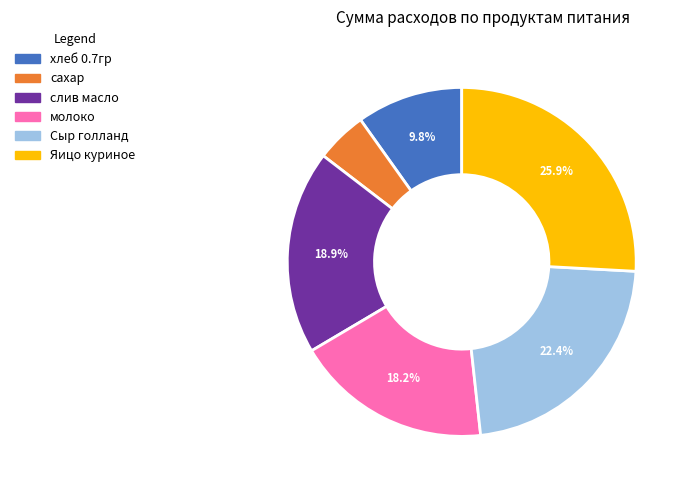

What percentage is the сахар slice, to the nearest percent?

5%